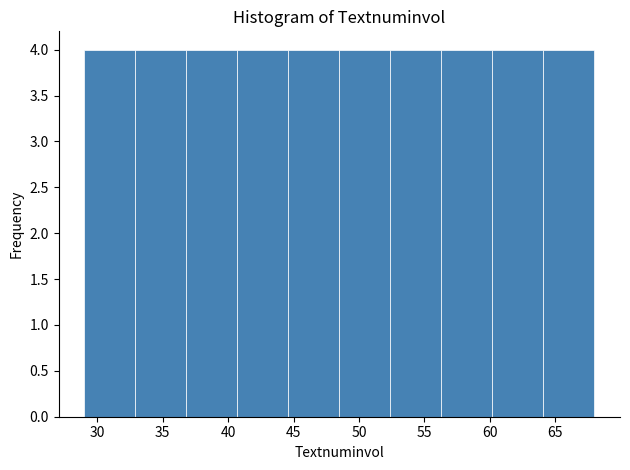

Reading left to right, transcribe this chart: for each bar, give the range it covers on the x-axis and its height. Neither the bar edges nor the heights are printed on the chart, so give them approximately, as read against the axes.

29.0 to 32.9: 4
32.9 to 36.8: 4
36.8 to 40.7: 4
40.7 to 44.6: 4
44.6 to 48.5: 4
48.5 to 52.4: 4
52.4 to 56.3: 4
56.3 to 60.2: 4
60.2 to 64.1: 4
64.1 to 68.0: 4